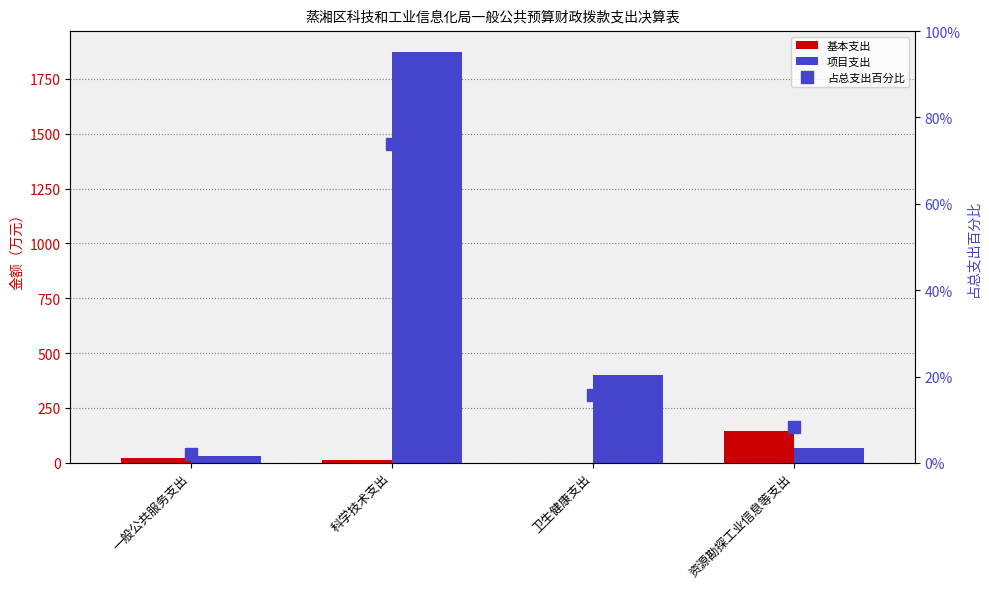

At which label is 占总支出百分比 closest to 37?

卫生健康支出